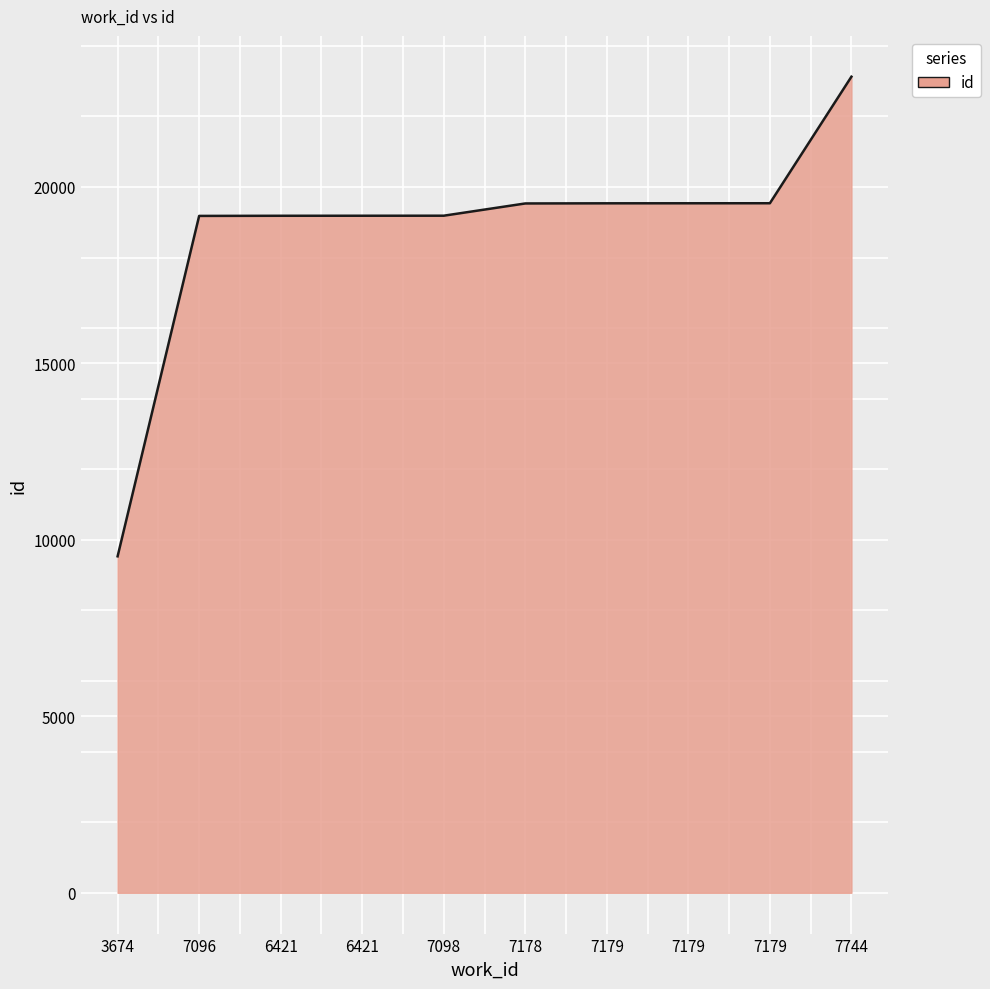

How many series are shown in this chart?

1